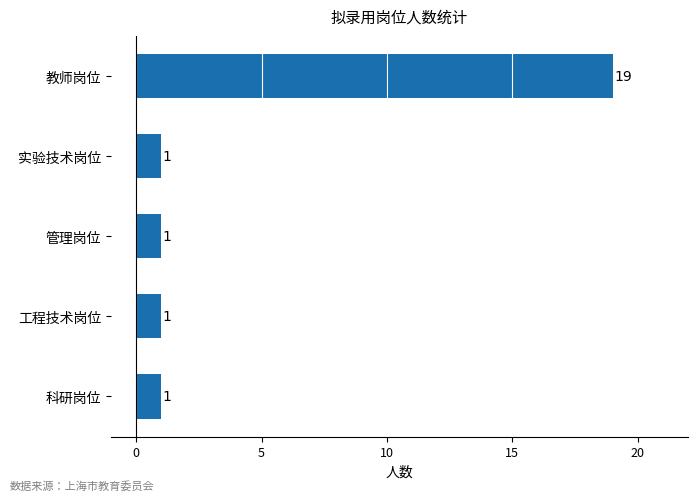

Between 工程技术岗位 and 教师岗位, which is larger?

教师岗位